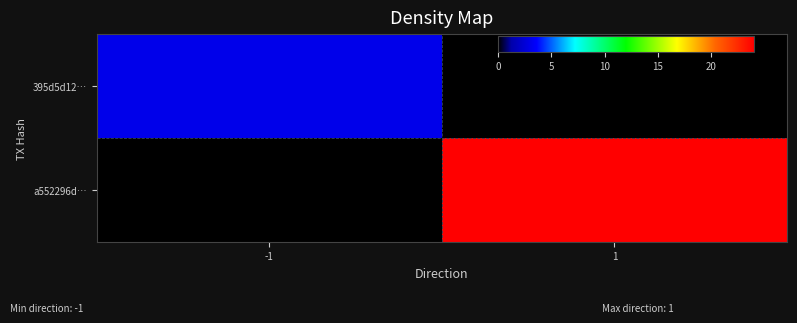

What is the maximum value shown in the chart?

24